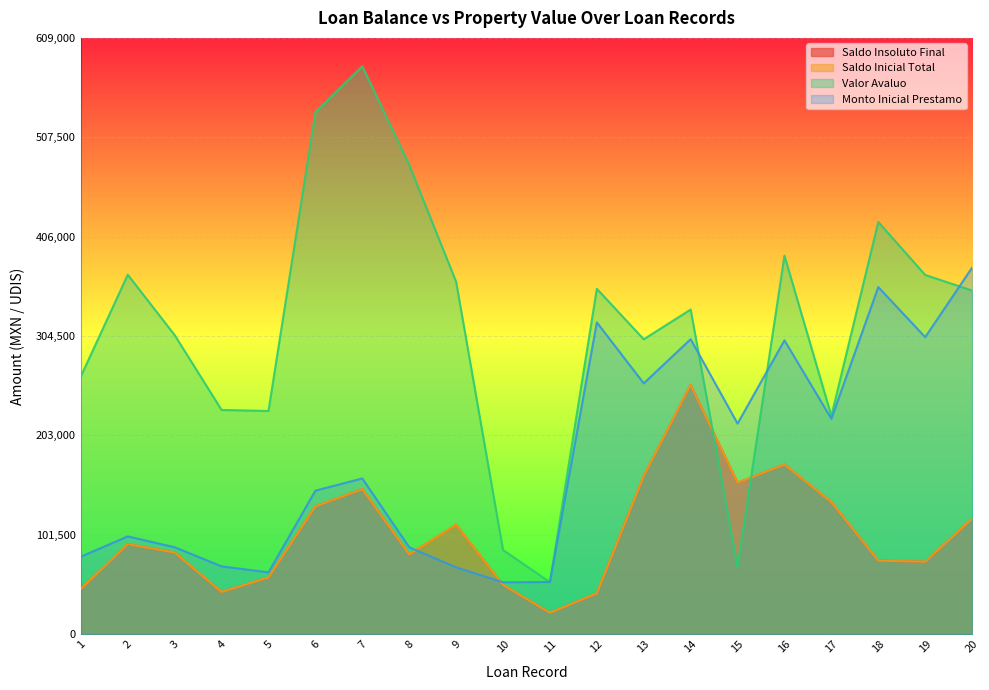

List the labels in order of Valor Avaluo value, smallest first.

11, 15, 10, 17, 5, 4, 1, 13, 3, 14, 20, 12, 9, 19, 2, 16, 18, 8, 6, 7